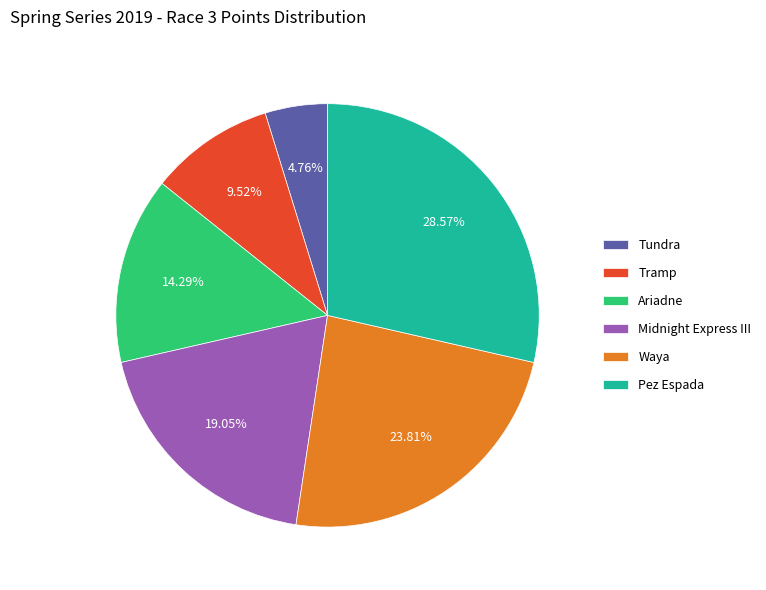

What percentage is NOT represented by Tramp?

90.5%